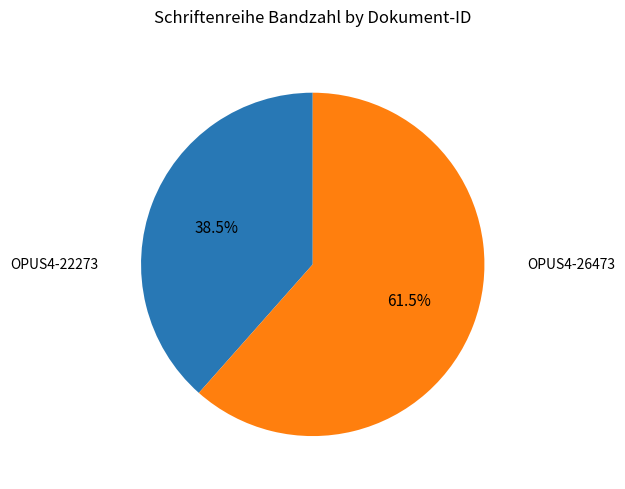

Is there a majority slice in this chart?

Yes